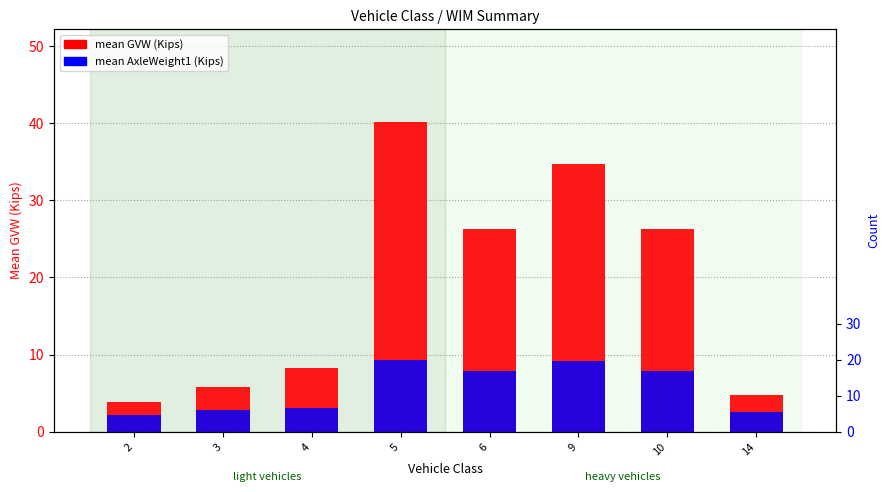

The value of mean GVW (Kips) at 5 is 19.2. True or false?

False